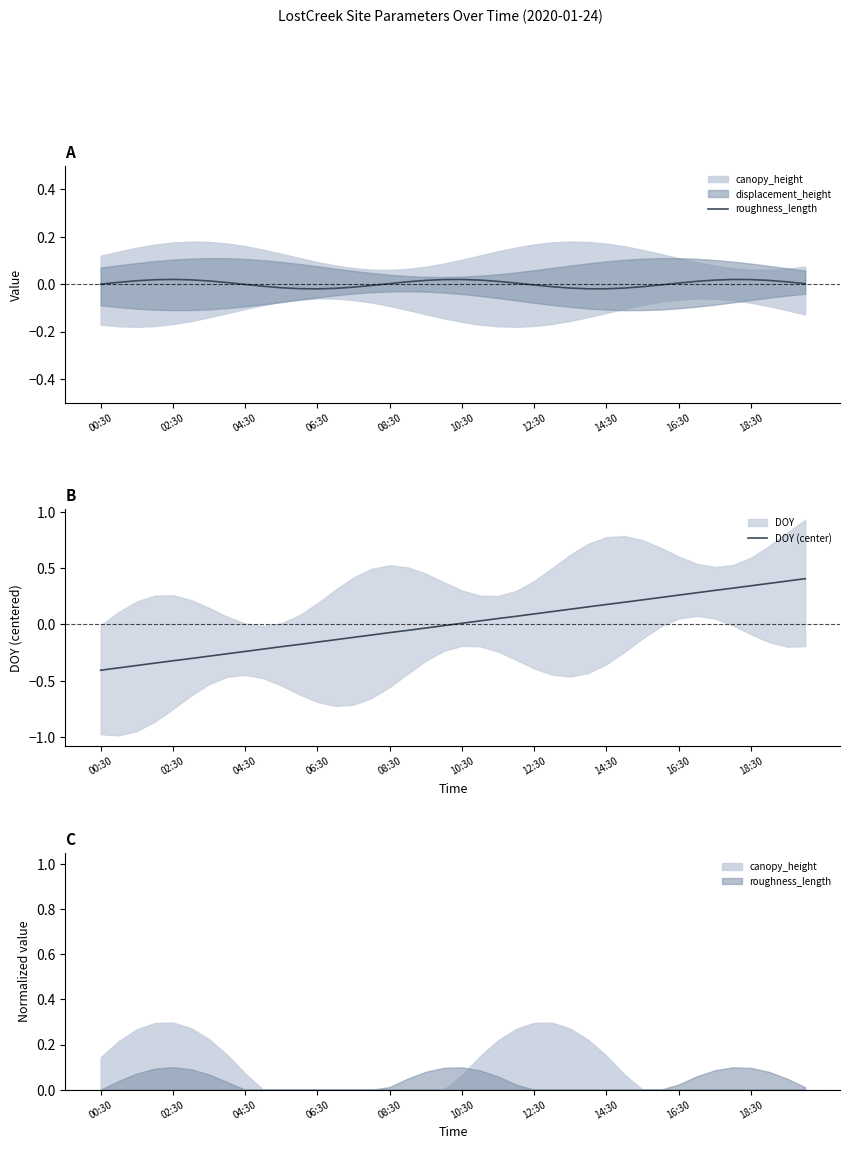

Is it true that roughness_length equals -0.0 at 11?

True